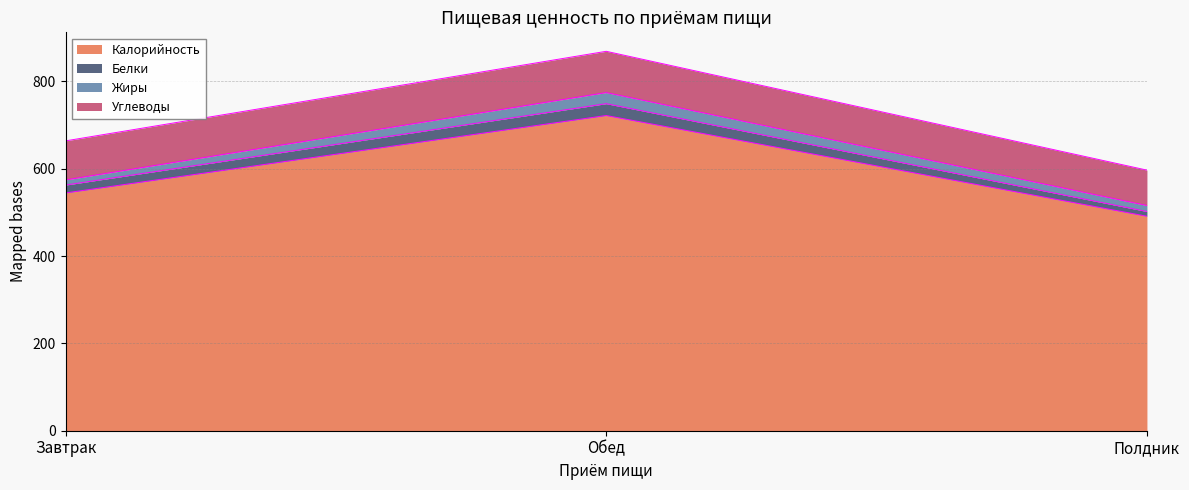

What are all the series names shown in the legend?

Калорийность, Белки, Жиры, Углеводы